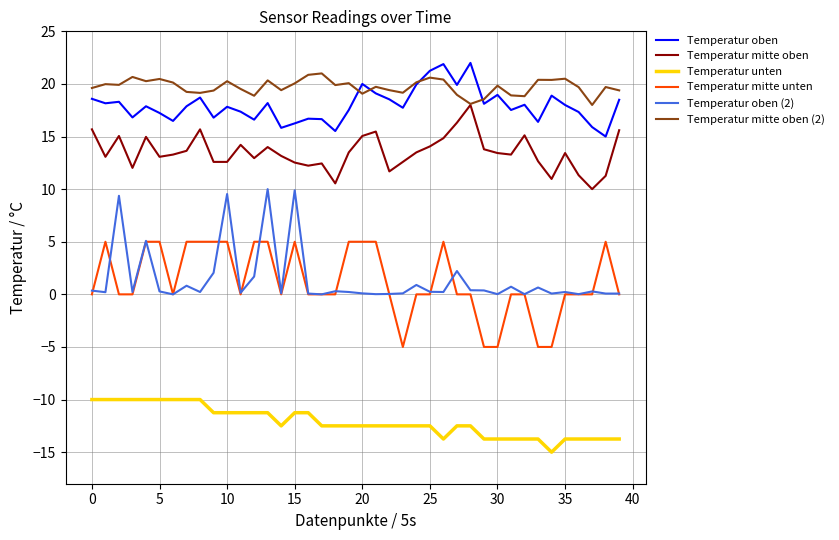

What is the average value of the Temperatur oben series?

18.0